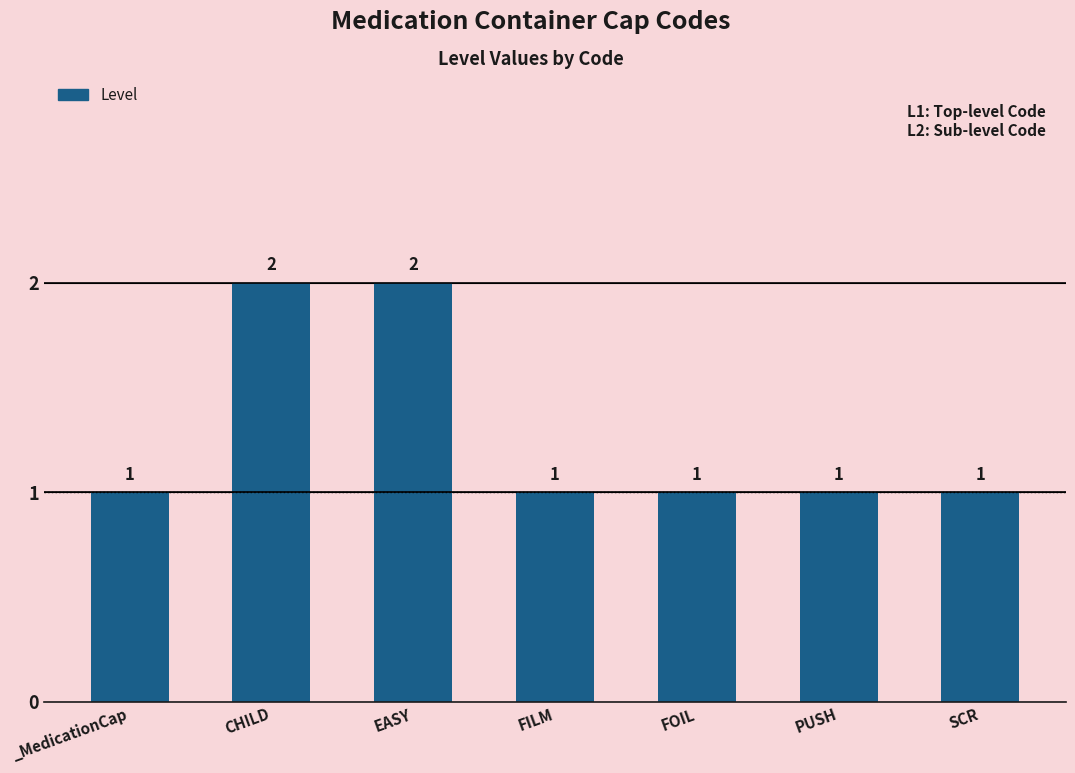

What is the value of the 5th bar from the left?

1